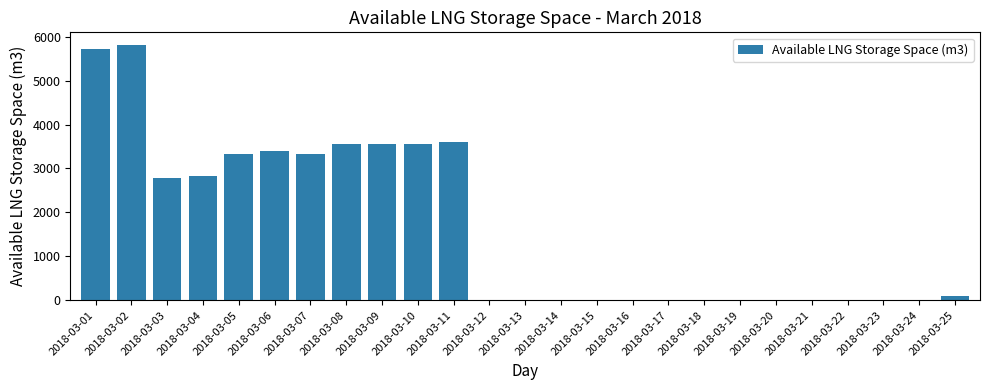

At which label is the value closest to 2904?

2018-03-04